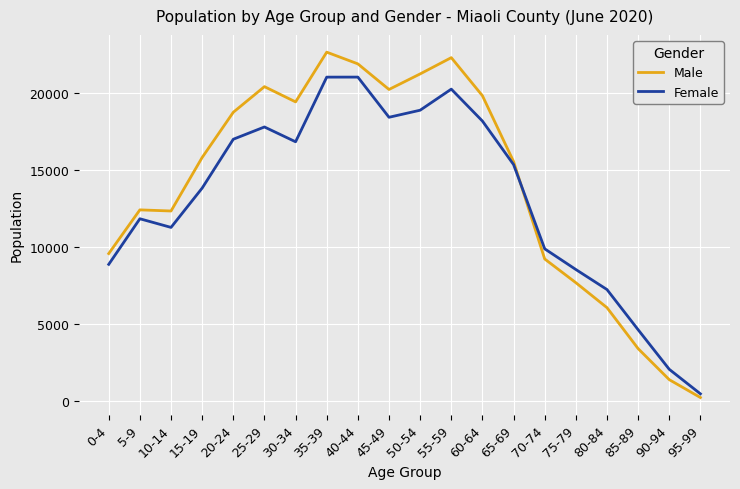

What is the spread (max minus min) of values at 10-14?

1065